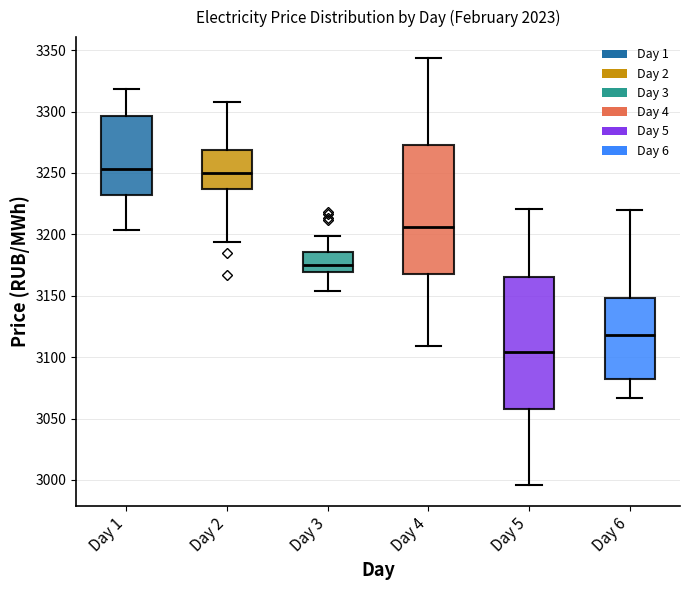

Reading left to right, read every box against the y-axis: the position of its median line, the range the box covers, and the ends of its whiskers. The values are not printed on the chart, so give them approximately, as read against the axis.

Day 1: median 3255, box 3230 to 3295, whiskers 3205 to 3320
Day 2: median 3250, box 3235 to 3270, whiskers 3195 to 3310
Day 3: median 3175, box 3170 to 3185, whiskers 3155 to 3200
Day 4: median 3205, box 3170 to 3275, whiskers 3110 to 3345
Day 5: median 3105, box 3060 to 3165, whiskers 2995 to 3220
Day 6: median 3120, box 3080 to 3150, whiskers 3065 to 3220